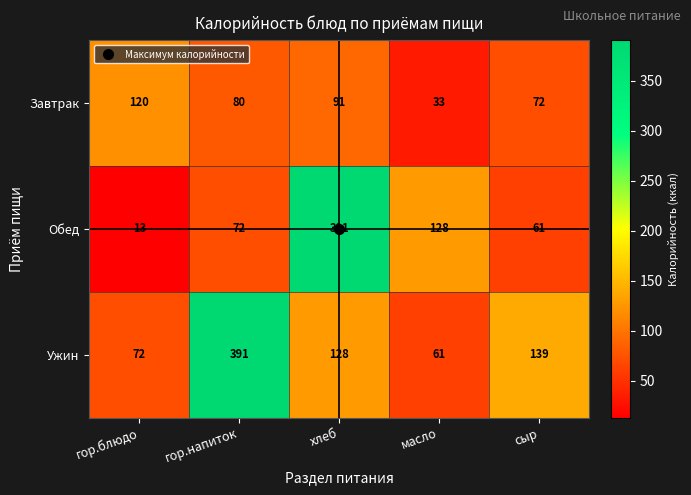

Is it true that Обед equals 391 at хлеб?

True